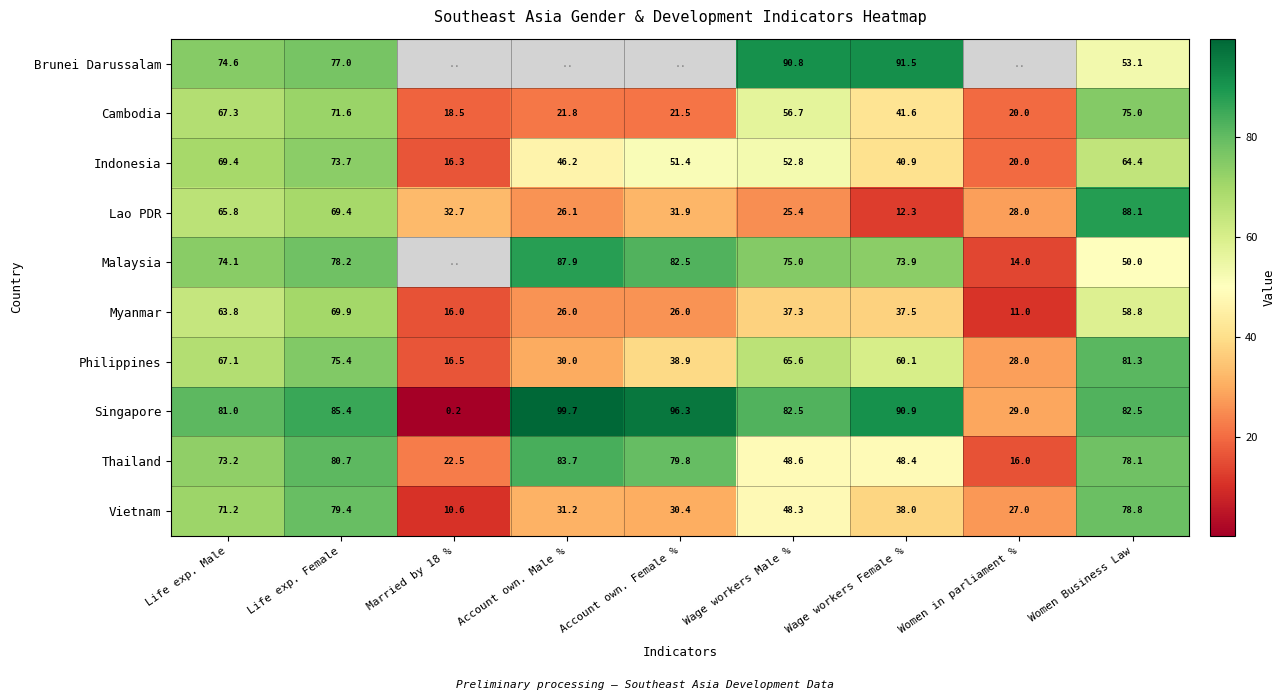

The Lao PDR series shows 69.4 at Life exp. Female. True or false?

True